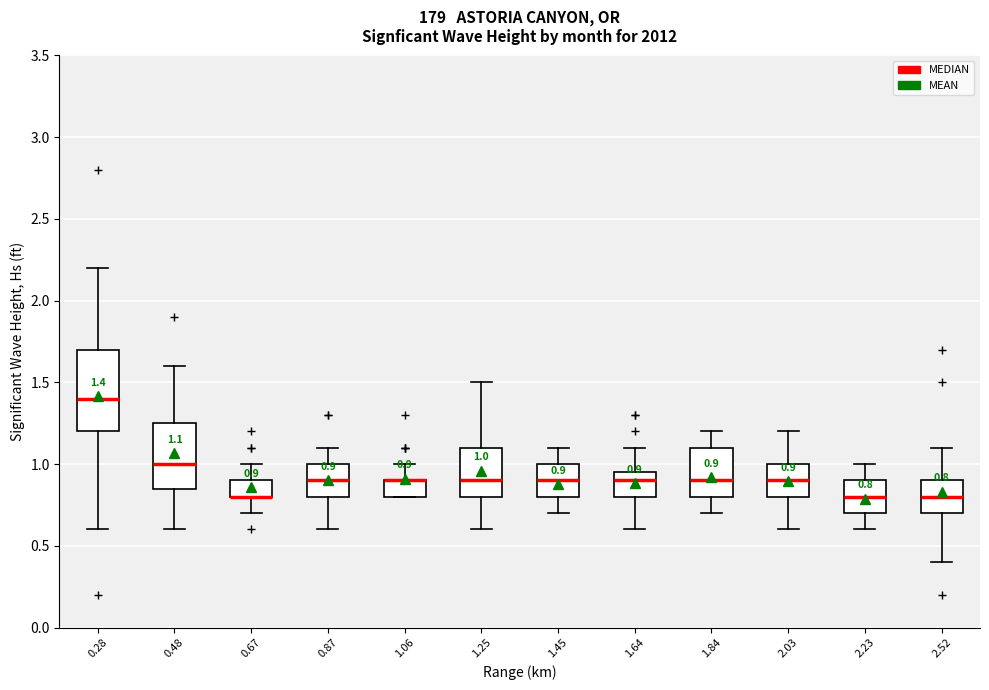

Which box is the tallest, from its lower edge to its upper edge?

0.28